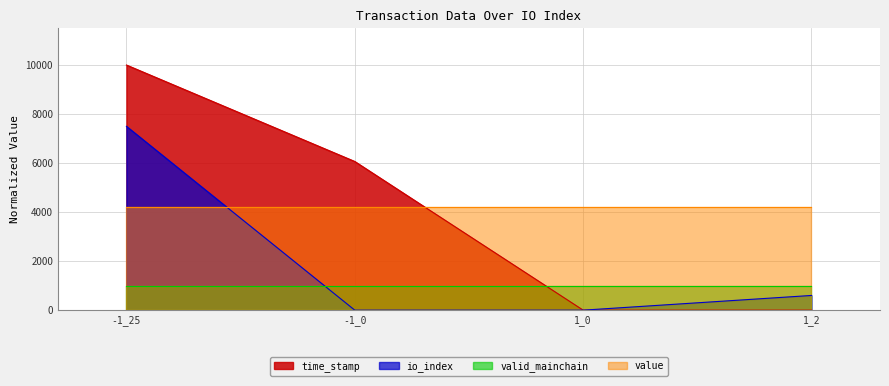

What value does the io_index series have at 1_2?

600.0